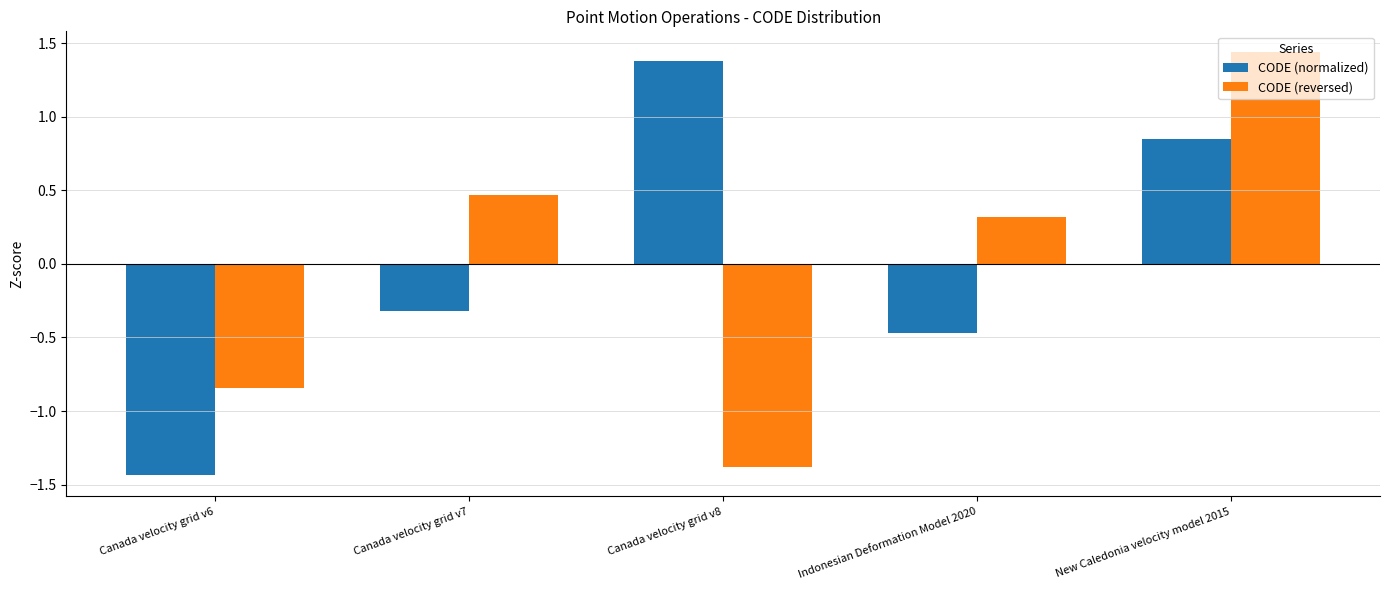

Which series changed the most between Canada velocity grid v6 and Canada velocity grid v8?

CODE (normalized)